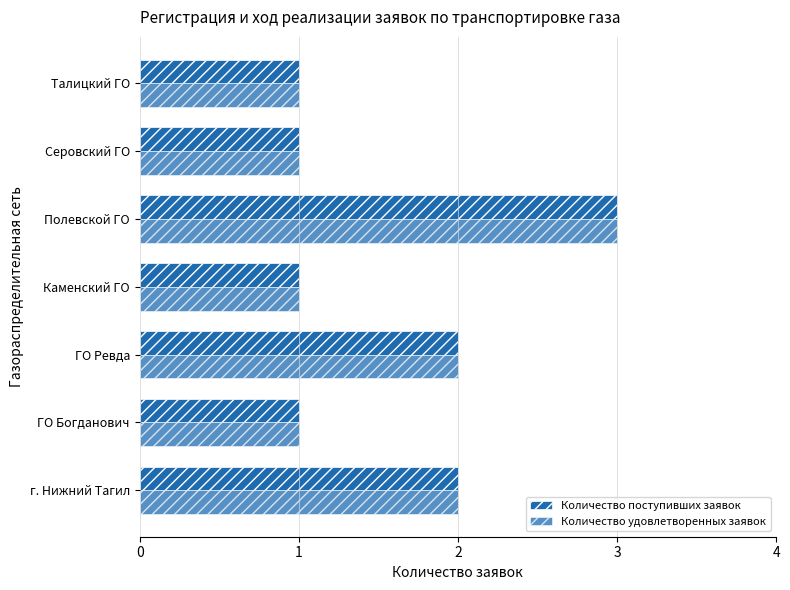

Count the number of data series in this chart.

2